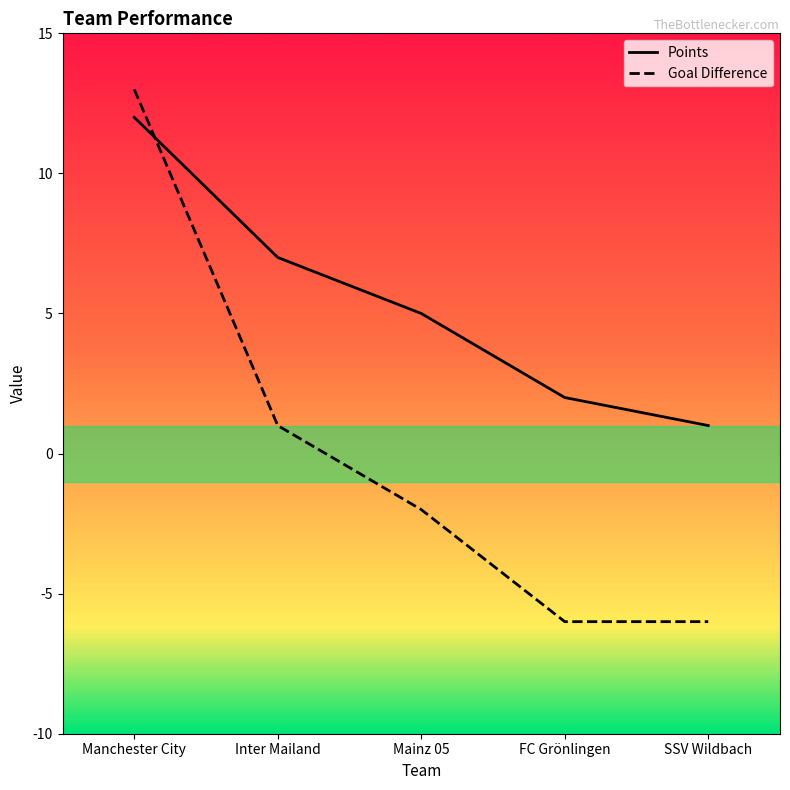

At how many categories does at least one series exceed 9?

1